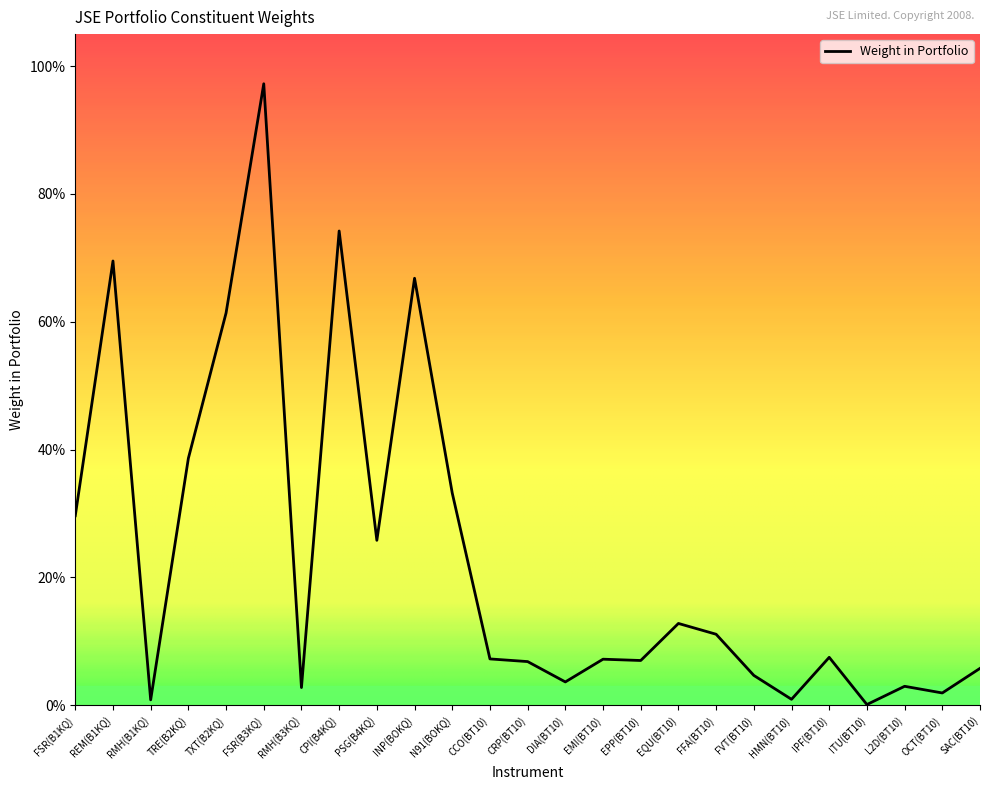

Between ITU(BT10) and CPI(B4KQ), which is larger?

CPI(B4KQ)